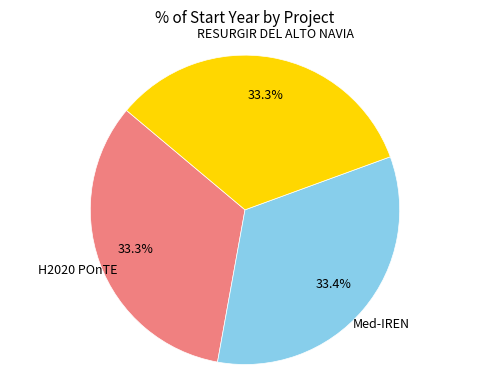

Does any single category account for the majority?

No